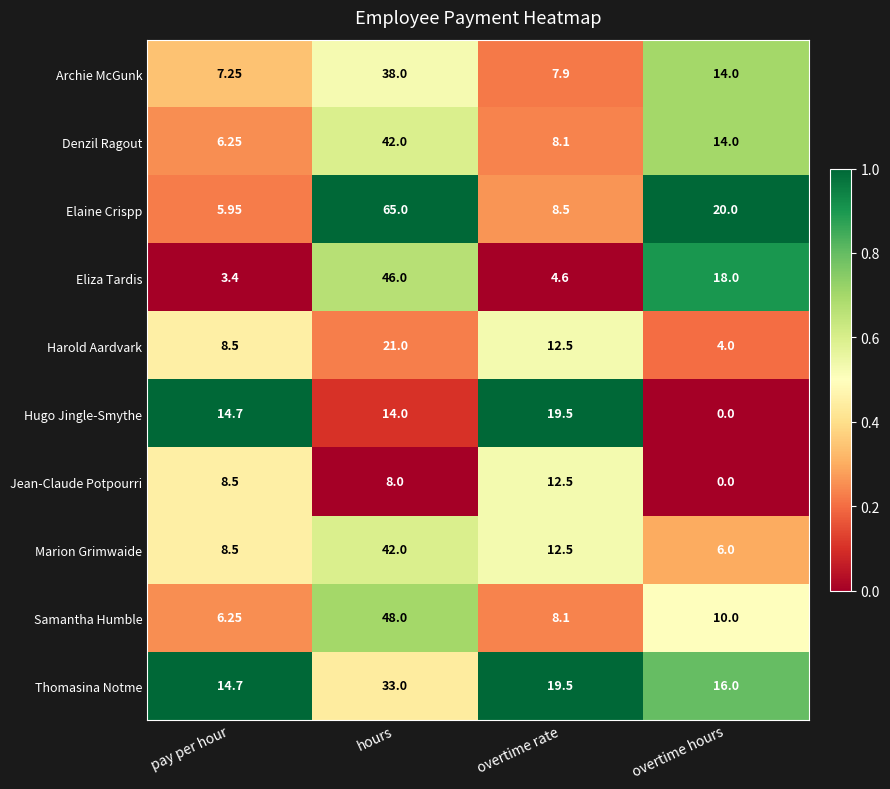

Which label corresponds to the smallest value in the chart?

overtime hours